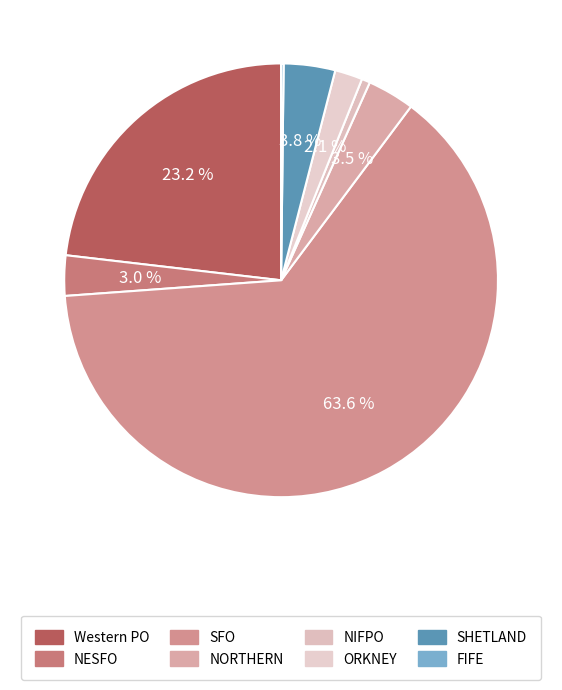

True or false: FIFE accounts for 7% of the total.

False